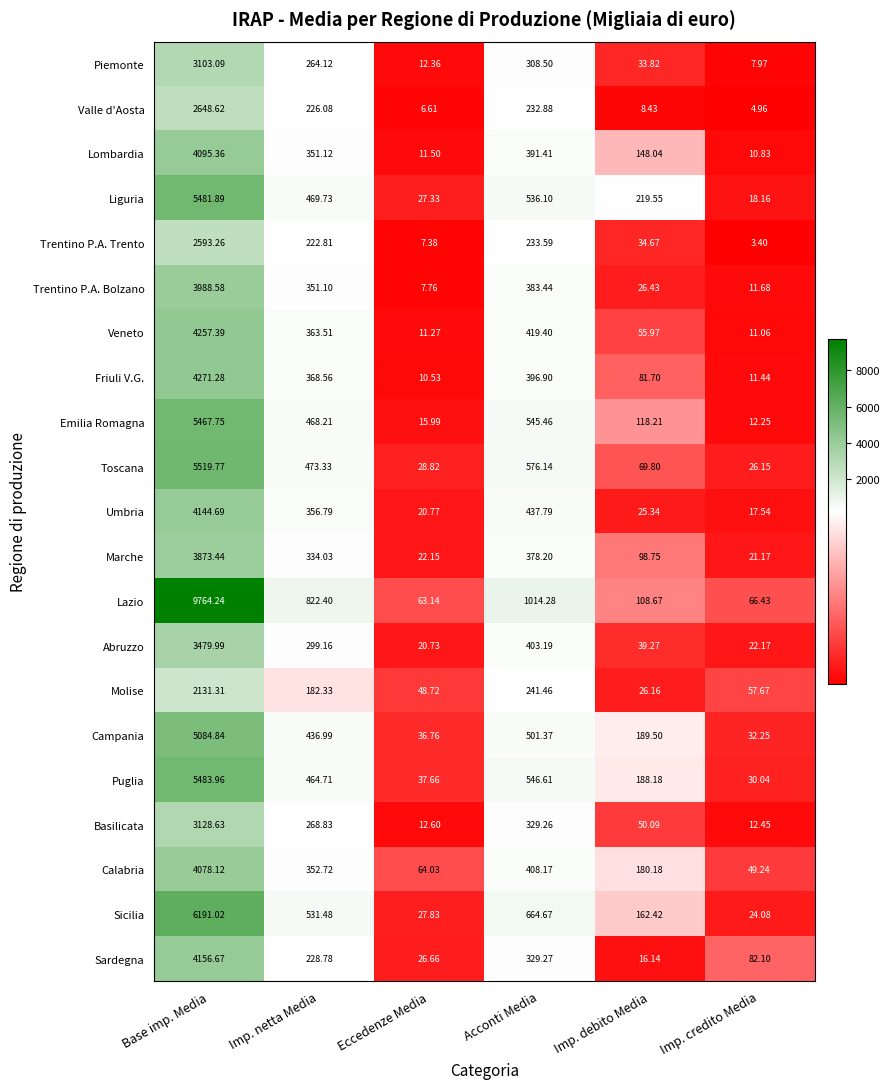

At which label does Campania first exceed 436?

Base imp. Media